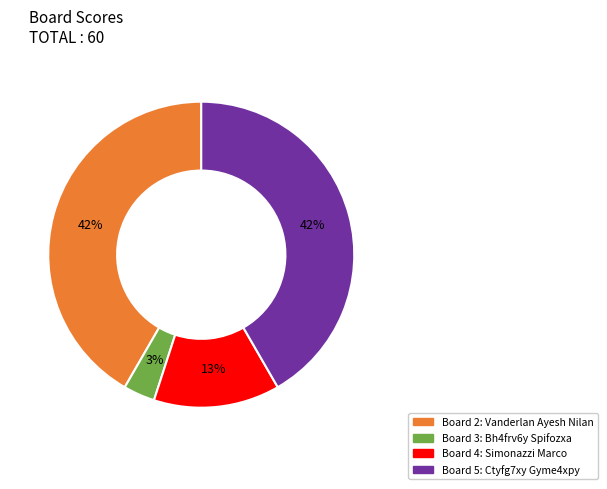

How many slices are in this pie chart?

4